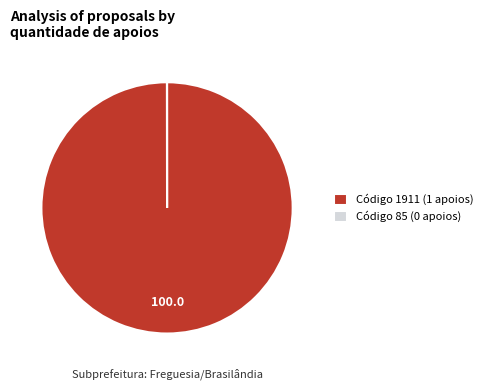

True or false: Código 1911 (1 apoios) accounts for 100% of the total.

True